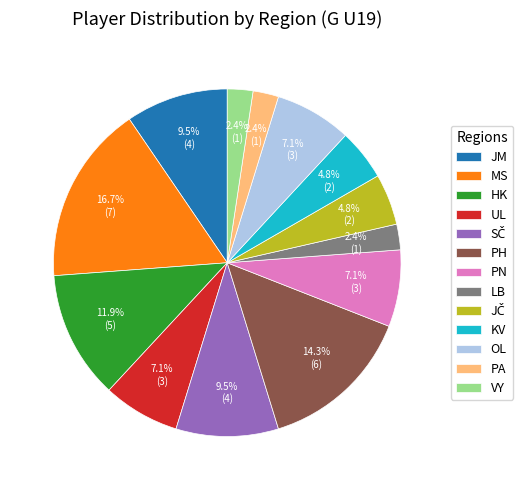

Which slice is the largest?

MS